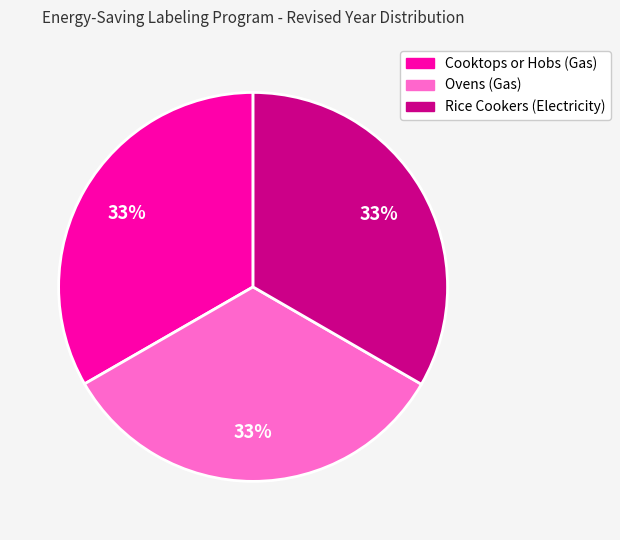

What is the ratio of the value at Cooktops or Hobs (Gas) to the value at Rice Cookers (Electricity)?

1.0